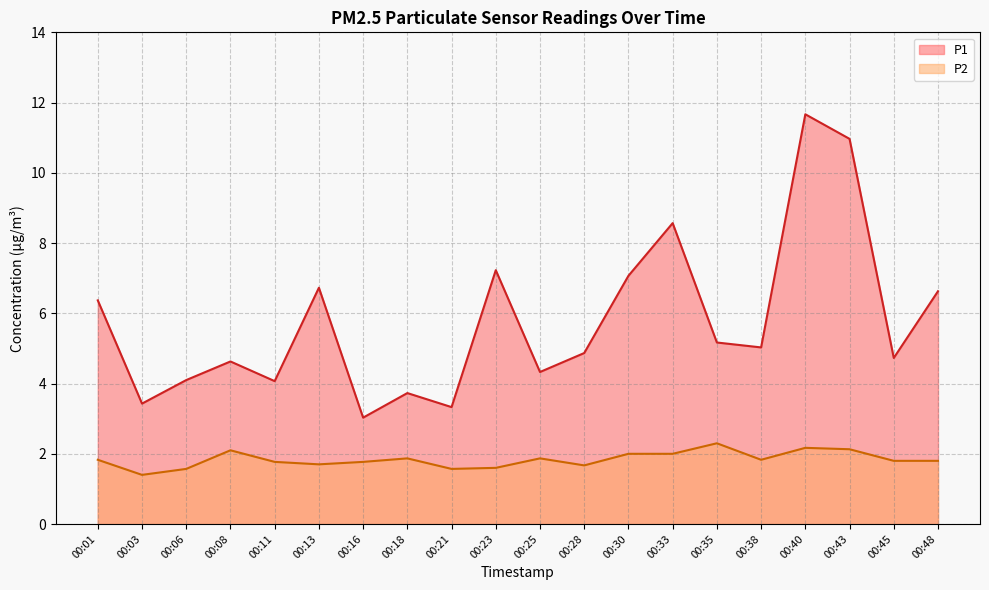

How many data points in P1 are less than 5?

10